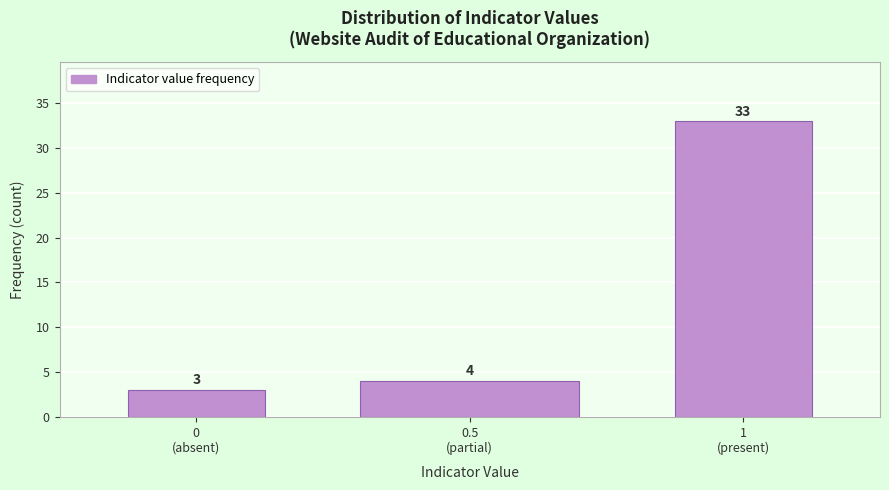

Reading left to right, list all the values displayed in this chart.

3	4	33